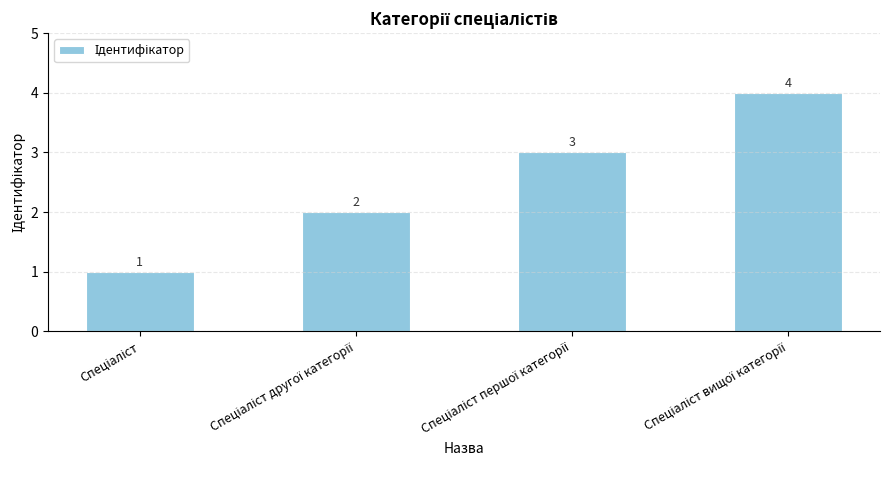

What is the minimum value shown in the chart?

1